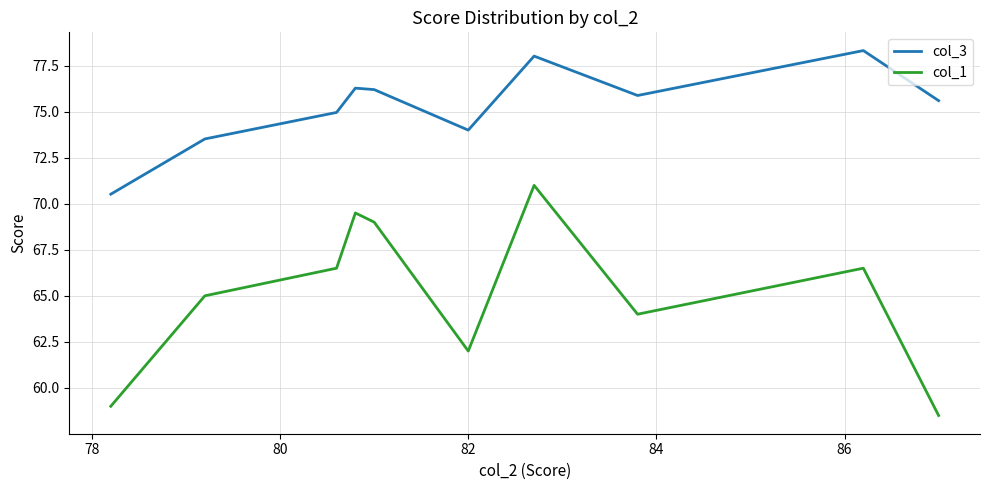

Rank the series by their average value, from lowest to highest.

col_1, col_3